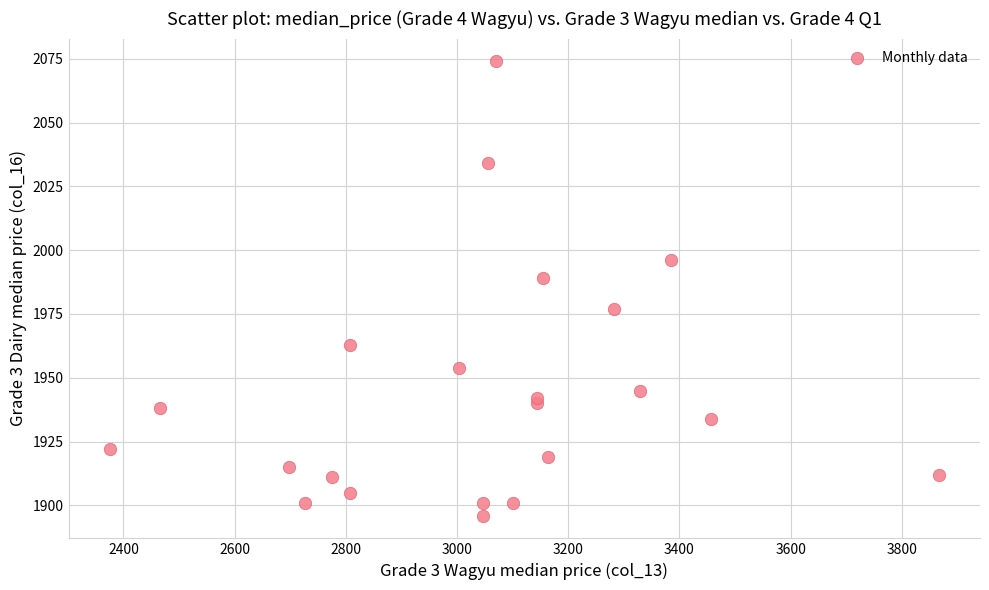

What is the range of Y values (max minus min)?

178